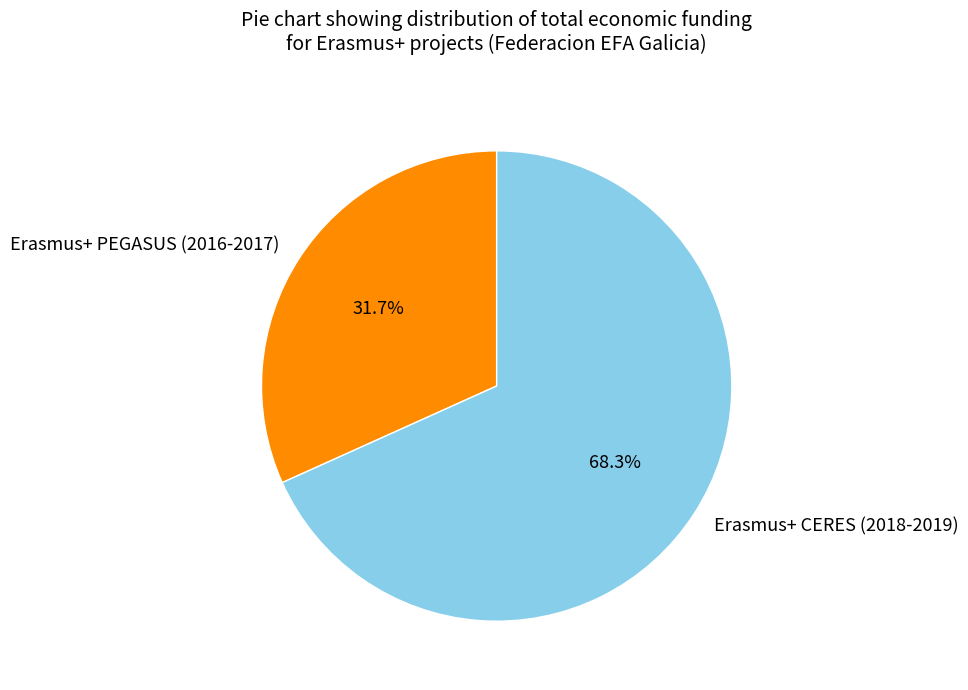

Combined, do Erasmus+ CERES (2018-2019) and Erasmus+ PEGASUS (2016-2017) account for over 50%?

Yes